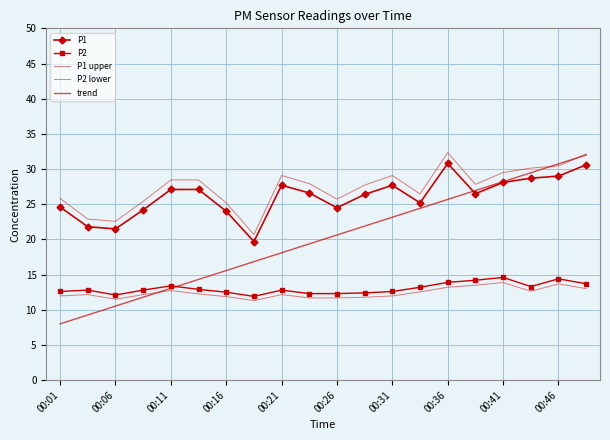

Which series ends up on top after the final intersection of trend and P1 upper?

P1 upper